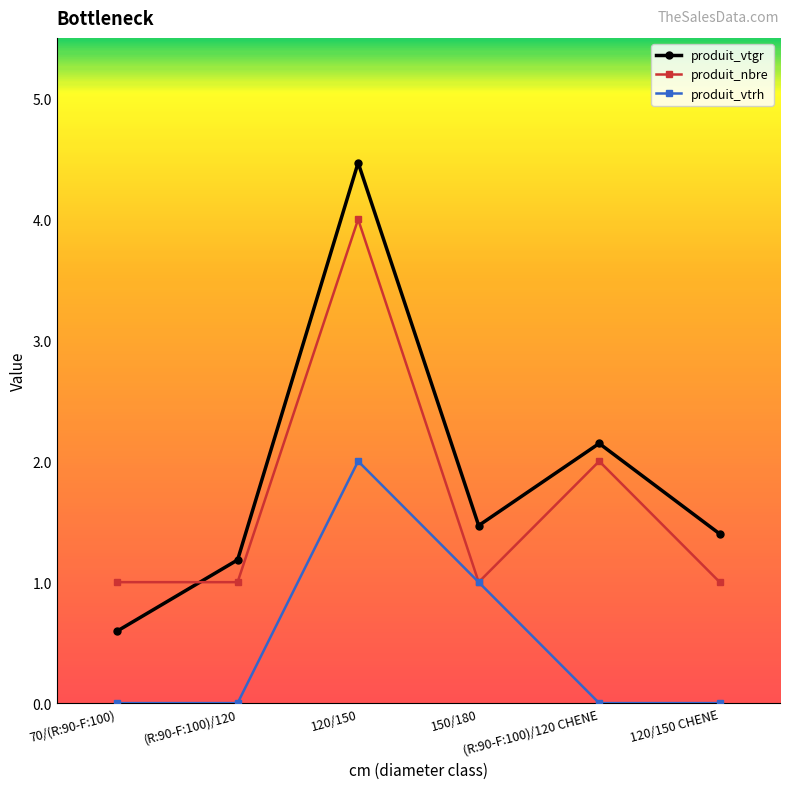

What is the label of the 6th point from the left?

120/150 CHENE